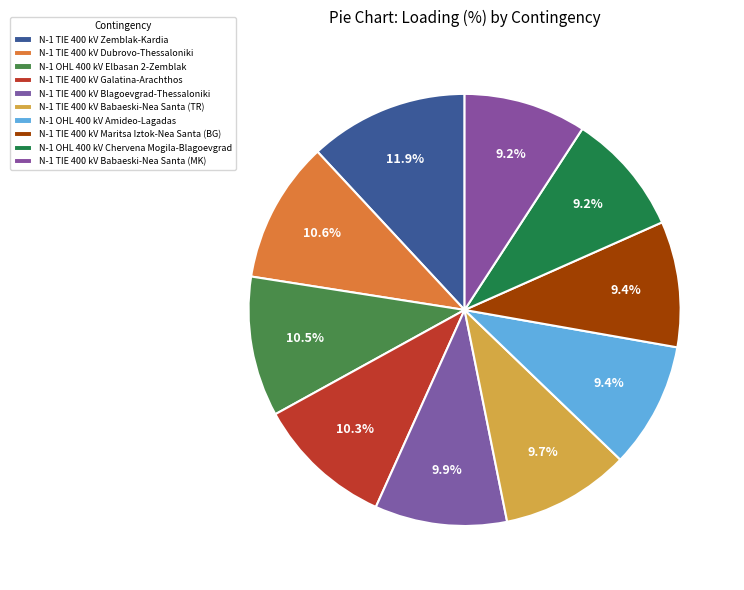

How many segments does this pie chart have?

10